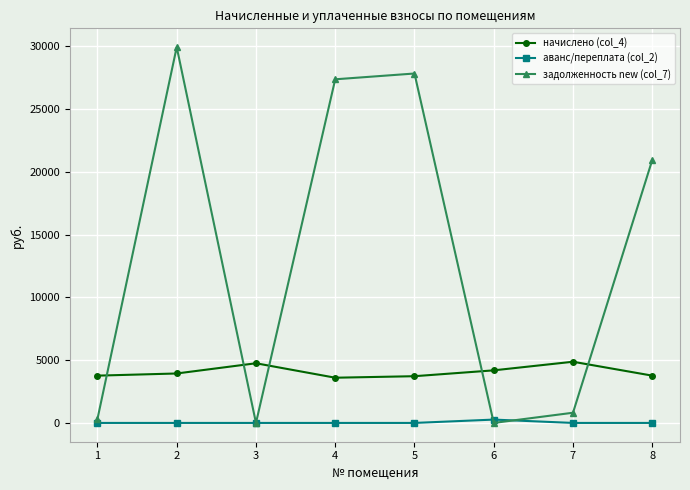

What is the spread (max minus min) of values at 8?

20935.3